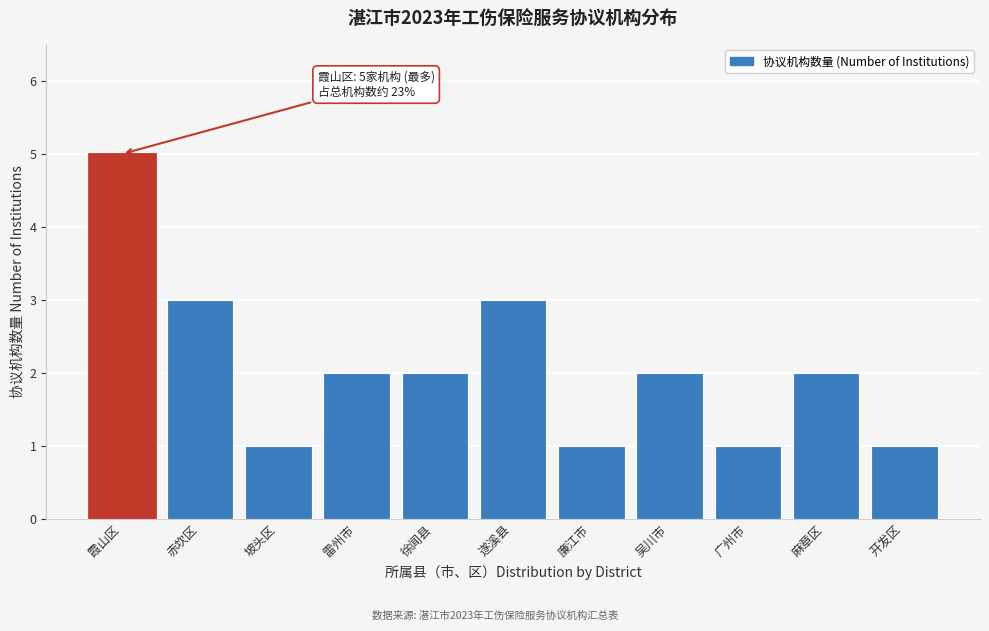

Reading left to right, transcribe all the data shown in this chart.

5	3	1	2	2	3	1	2	1	2	1